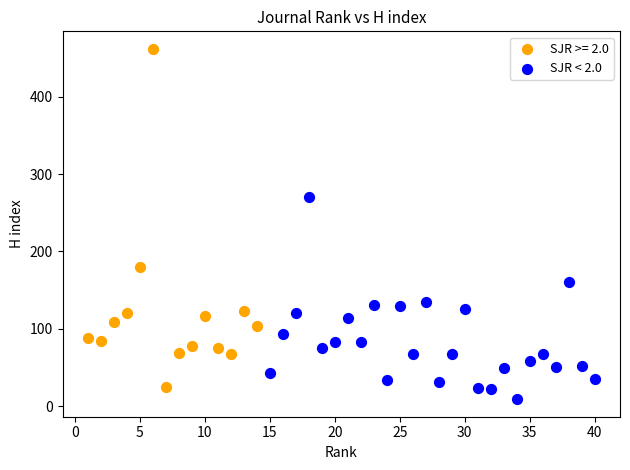

Which series has the widest spread of Y values?

SJR >= 2.0